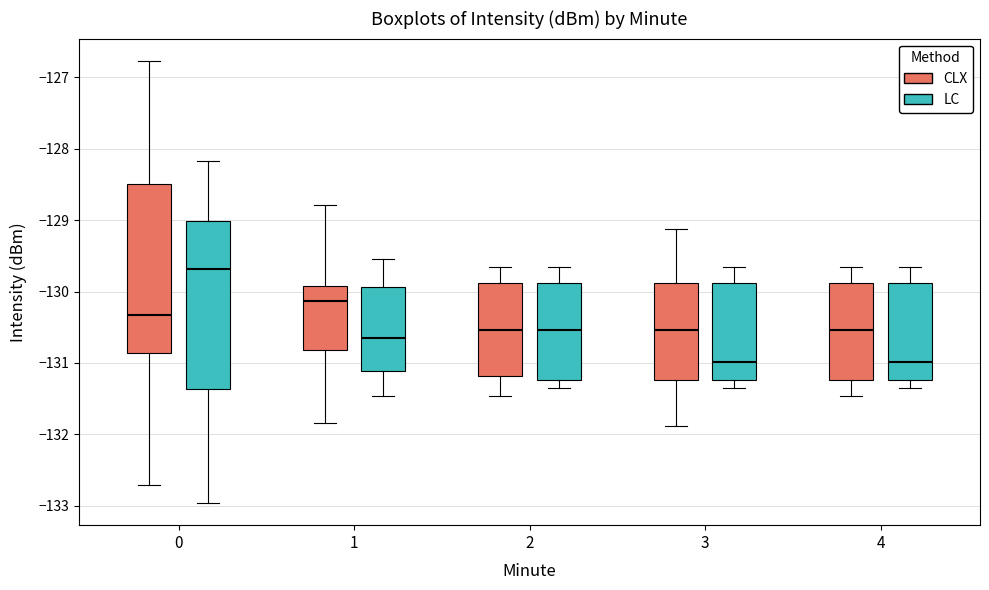

Where does the median line of the box for 3 (CLX) sit on the y-axis? The values are not printed on the chart, so give them approximately, as read against the axis.

-130.5